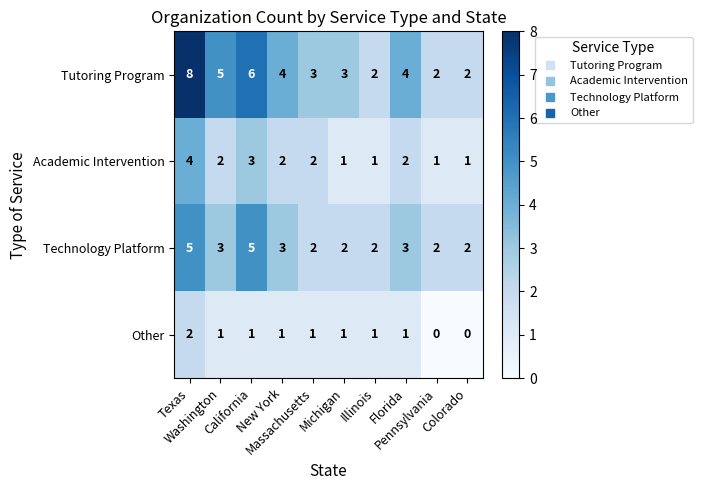

How many Technology Platform values are between 2 and 3?

8